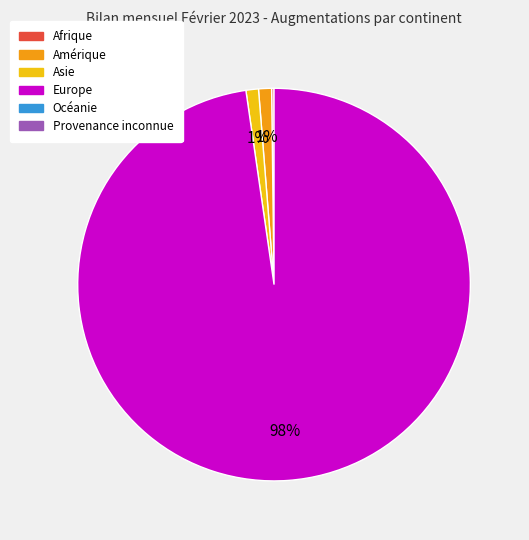

To the nearest percent, what is the average slice percentage?

25%